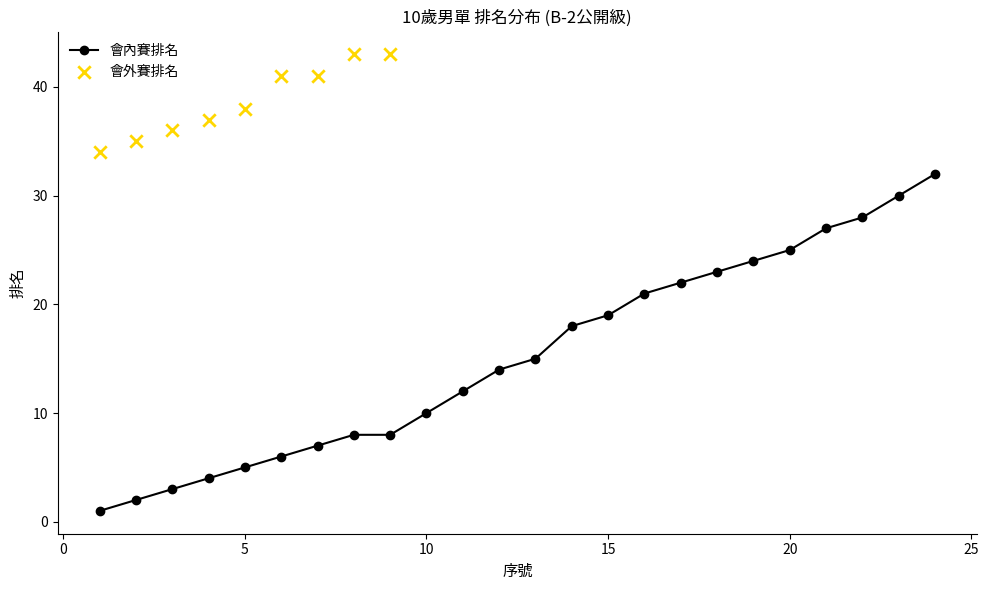

What is the change in value from 16 to 18?

+2